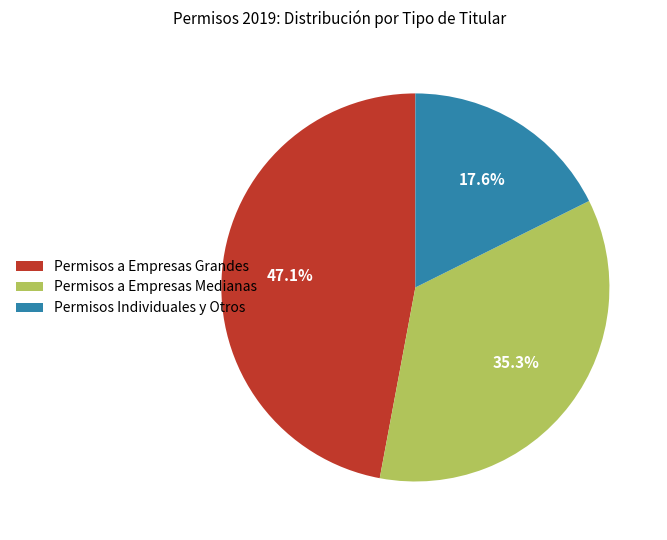

Rank the categories by value from highest to lowest.

Permisos a Empresas Grandes, Permisos a Empresas Medianas, Permisos Individuales y Otros